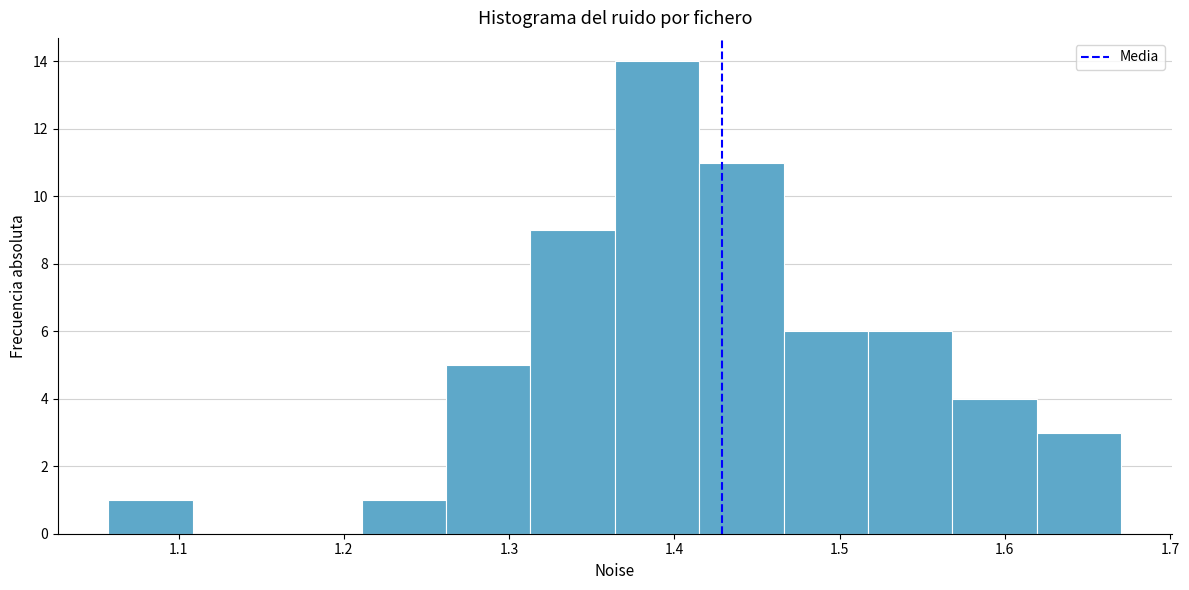

Which range on the x-axis has the tallest bar?

1.36 to 1.42